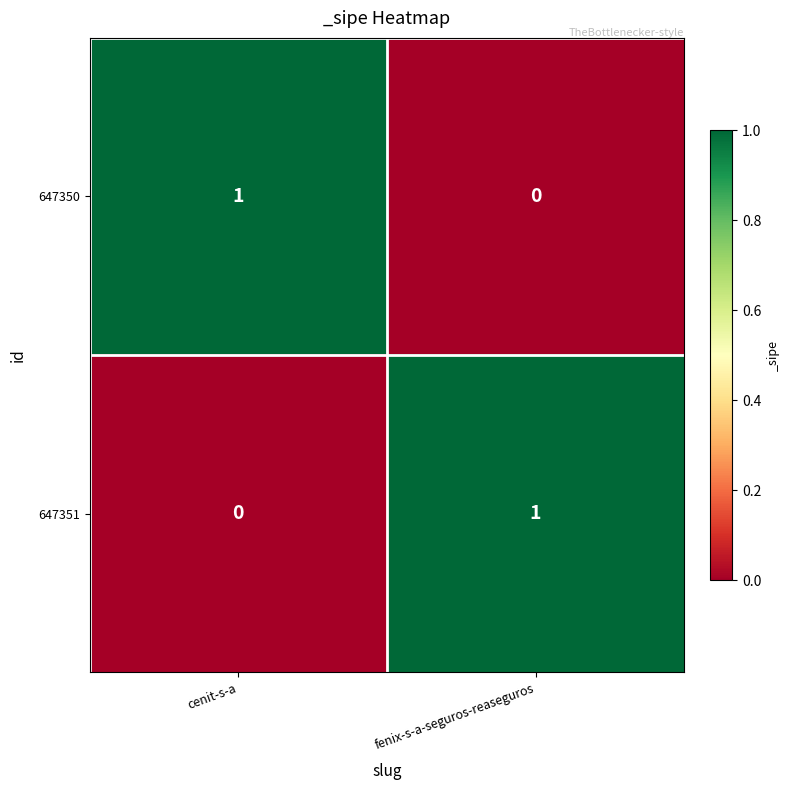

How many series are shown in this chart?

2